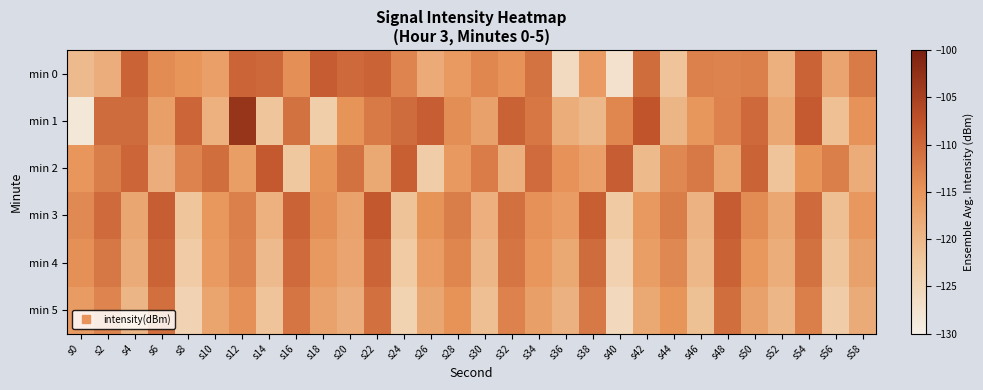

Reading right to left, extract all data points from this chart.

min 0: s58=-112.1	s56=-117.3	s54=-109.5	s52=-118.9	s50=-112.7	s48=-113.0	s46=-112.8	s44=-121.8	s42=-110.7	s40=-127.4	s38=-116.0	s36=-125.9	s34=-111.3	s32=-114.7	s30=-113.5	s28=-115.8	s26=-118.1	s24=-113.2	s22=-109.6	s20=-110.2	s18=-108.8	s16=-114.4	s14=-110.1	s12=-109.7	s10=-116.5	s8=-115.1	s6=-113.9	s4=-109.5	s2=-118.5	s0=-120.5
min 1: s58=-114.7	s56=-121.3	s54=-108.5	s52=-117.6	s50=-110.1	s48=-112.9	s46=-115.3	s44=-119.6	s42=-107.8	s40=-113.5	s38=-120.1	s36=-118.4	s34=-111.7	s32=-109.3	s30=-116.8	s28=-114.2	s26=-108.9	s24=-110.5	s22=-112.0	s20=-115.0	s18=-123.5	s16=-111.1	s14=-122.0	s12=-103.2	s10=-119.1	s8=-109.8	s6=-116.6	s4=-110.5	s2=-110.5	s0=-128.4
min 2: s58=-118.3	s56=-112.6	s54=-115.1	s52=-121.8	s50=-109.5	s48=-117.2	s46=-111.9	s44=-113.6	s42=-120.3	s40=-108.8	s38=-116.5	s36=-114.7	s34=-110.4	s32=-118.9	s30=-112.3	s28=-115.6	s26=-123.4	s24=-109.1	s22=-117.8	s20=-111.2	s18=-114.9	s16=-122.5	s14=-108.4	s12=-116.3	s10=-110.7	s8=-113.1	s6=-118.6	s4=-109.8	s2=-112.4	s0=-115.2
min 3: s58=-115.5	s56=-121.2	s54=-110.3	s52=-117.6	s50=-114.0	s48=-108.7	s46=-119.3	s44=-112.4	s42=-115.7	s40=-122.8	s38=-109.1	s36=-116.2	s34=-114.6	s32=-110.9	s30=-118.8	s28=-112.5	s26=-115.0	s24=-121.6	s22=-108.3	s20=-116.9	s18=-114.3	s16=-109.6	s14=-119.0	s12=-112.7	s10=-115.4	s8=-122.1	s6=-108.9	s4=-117.5	s2=-110.2	s0=-113.8
min 4: s58=-116.8	s56=-122.0	s54=-111.2	s52=-118.5	s50=-115.4	s48=-109.3	s46=-120.0	s44=-113.7	s42=-116.4	s40=-124.1	s38=-110.5	s36=-117.8	s34=-115.2	s32=-111.5	s30=-119.7	s28=-113.4	s26=-116.1	s24=-122.9	s22=-109.7	s20=-117.3	s18=-115.6	s16=-110.2	s14=-120.4	s12=-113.1	s10=-115.8	s8=-123.0	s6=-109.4	s4=-118.2	s2=-111.8	s0=-114.5
min 5: s58=-118.2	s56=-123.4	s54=-112.6	s52=-119.9	s50=-116.8	s48=-110.7	s46=-121.4	s44=-115.1	s42=-117.8	s40=-125.5	s38=-111.9	s36=-119.2	s34=-116.6	s32=-112.9	s30=-121.1	s28=-114.8	s26=-117.5	s24=-124.3	s22=-111.0	s20=-118.6	s18=-116.9	s16=-111.6	s14=-121.8	s12=-114.5	s10=-117.2	s8=-124.4	s6=-110.8	s4=-119.6	s2=-113.2	s0=-115.9